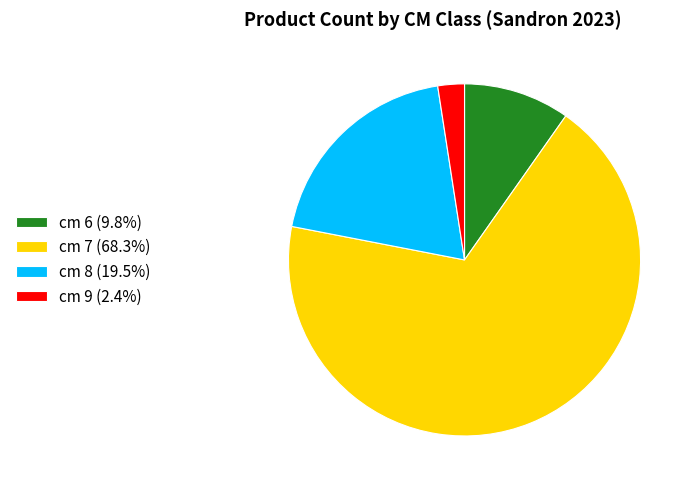

Does cm 7 account for over 50% of the chart?

Yes